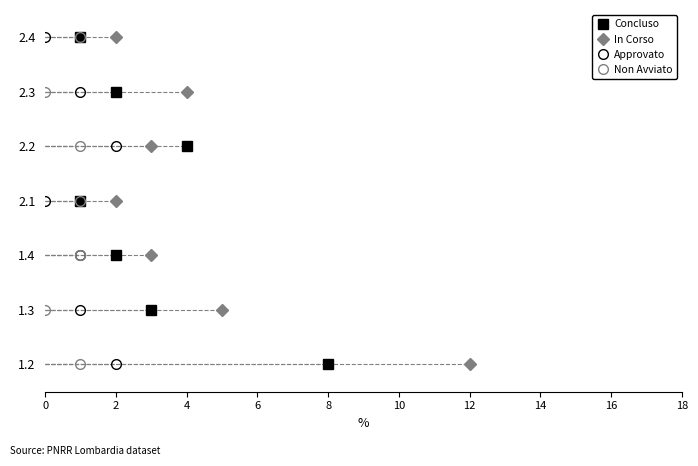

Is it true that In Corso equals -2 at 12?

False